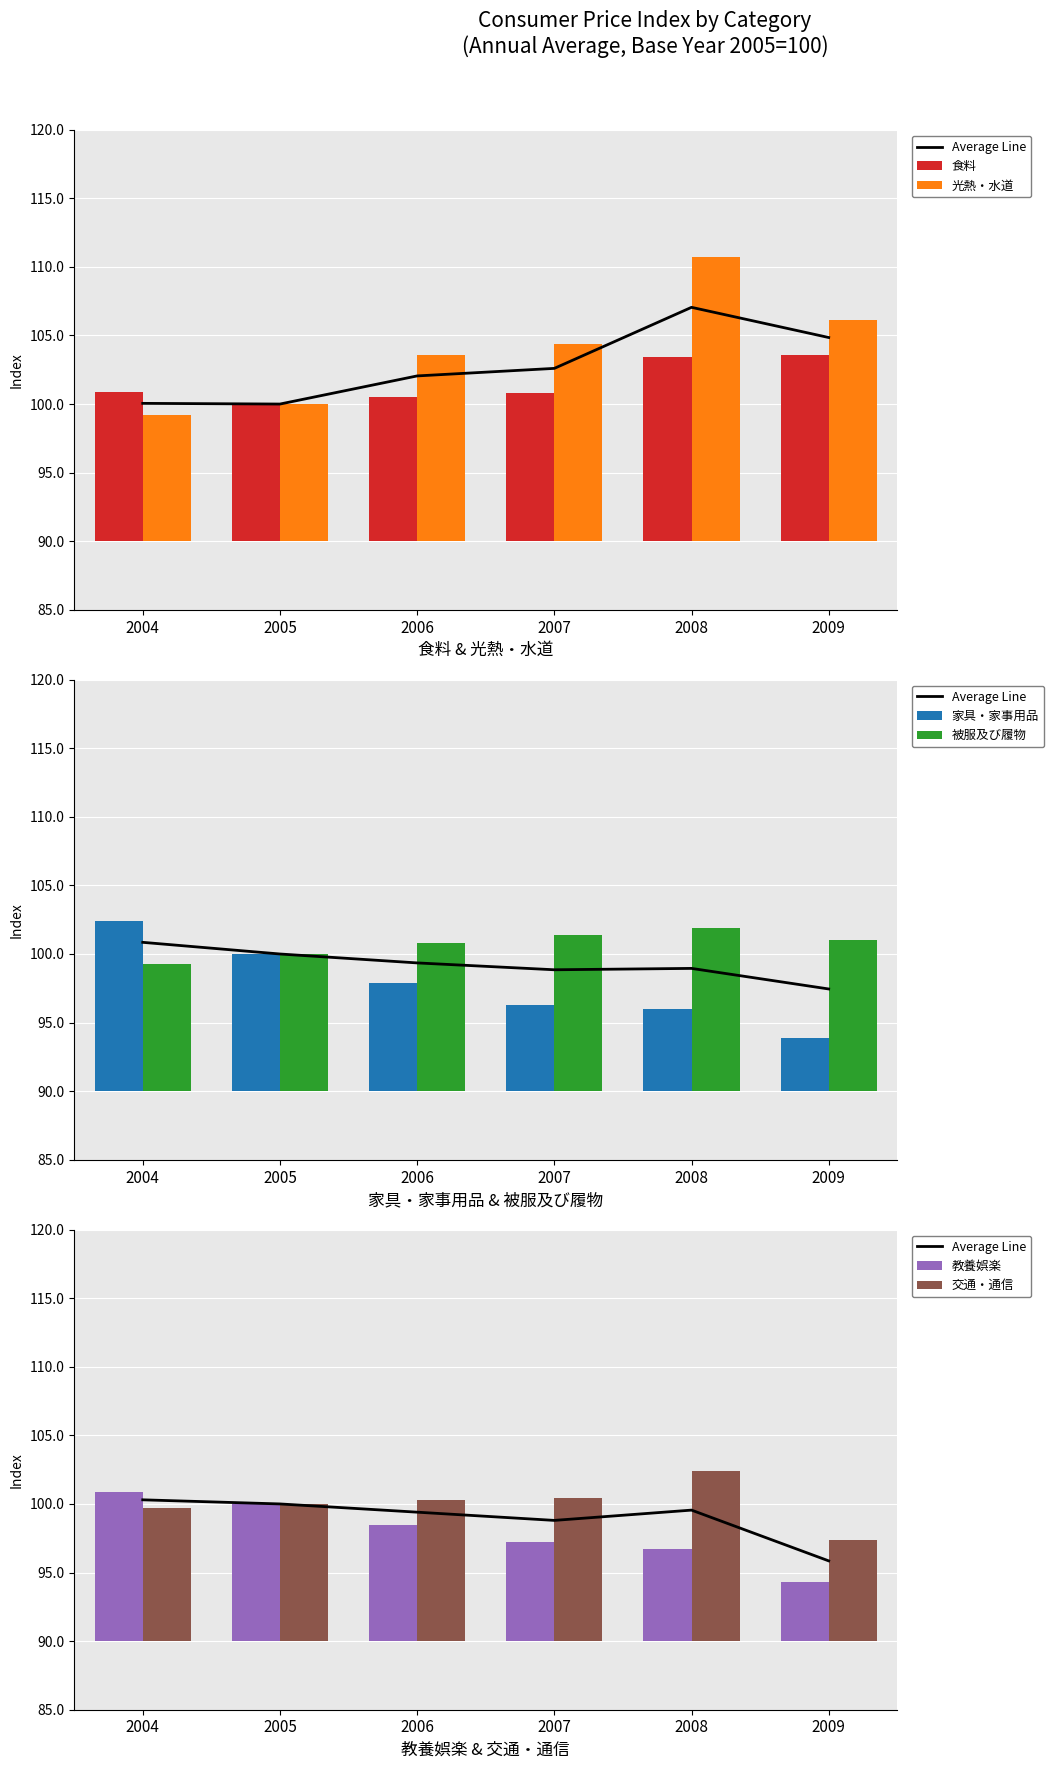

Which category has the highest value in the 家具・家事用品 series?

2004